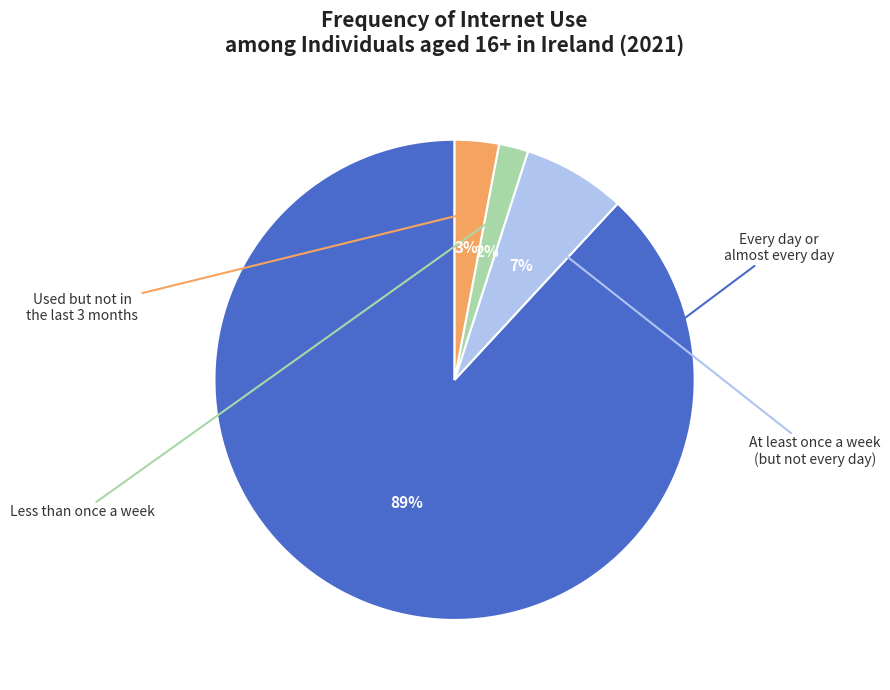

How many slices are in this pie chart?

4